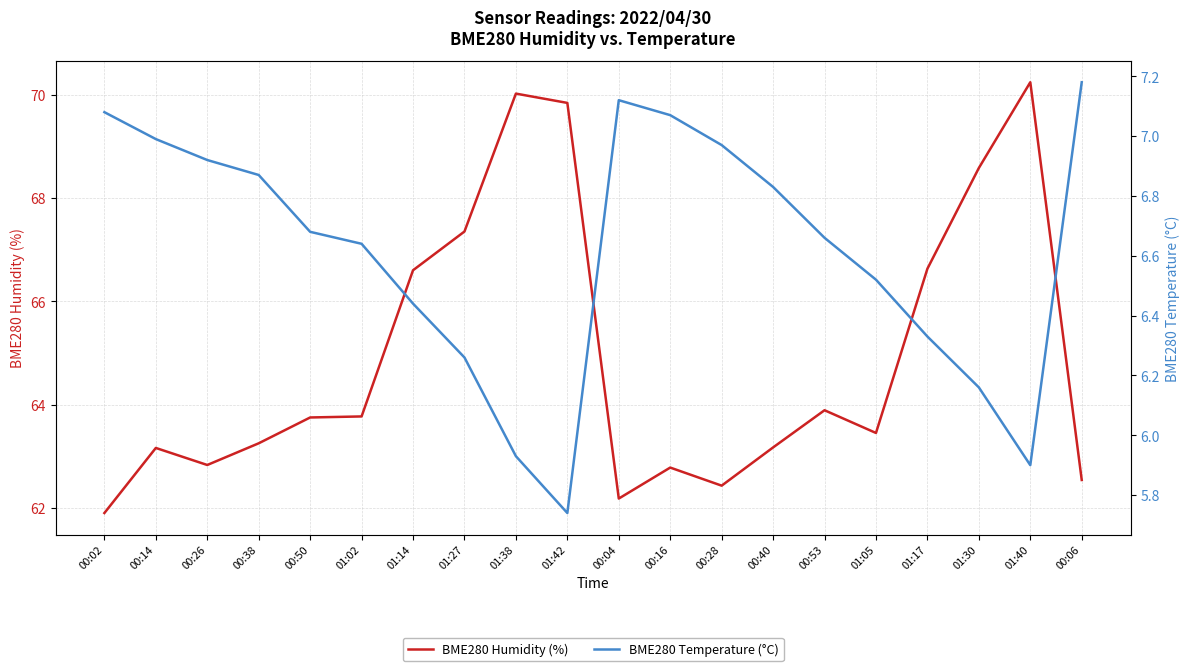

What is the label of the 4th point from the left?

00:38